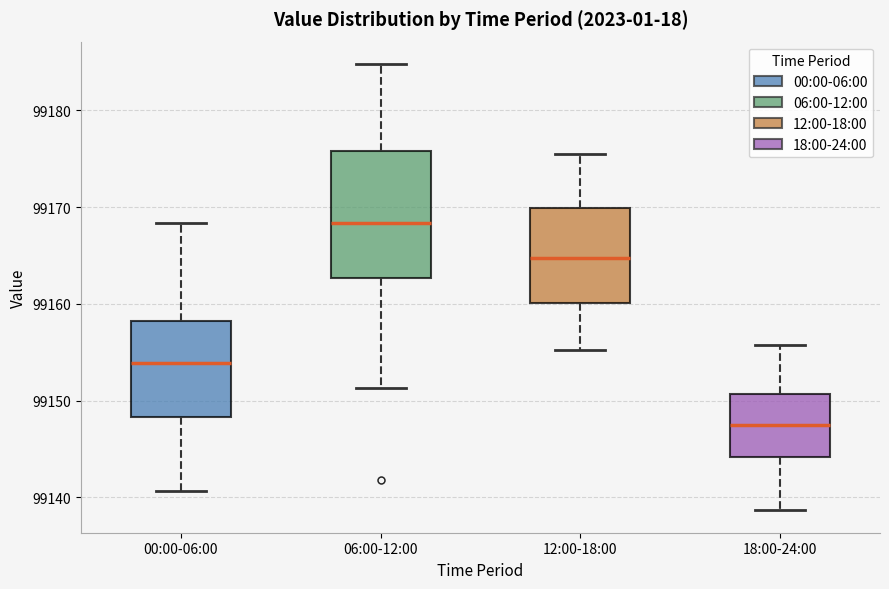

Which box has the lowest median line?

18:00-24:00